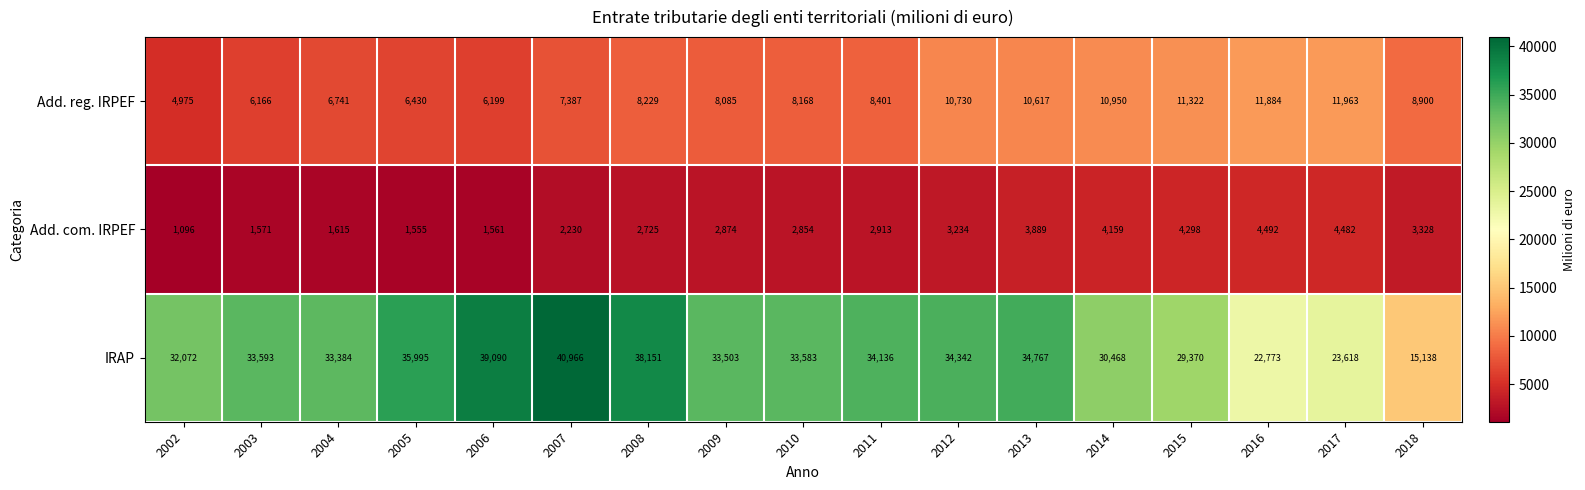

At 2018, list the series in order from largest to smallest.

IRAP, Add. reg. IRPEF, Add. com. IRPEF